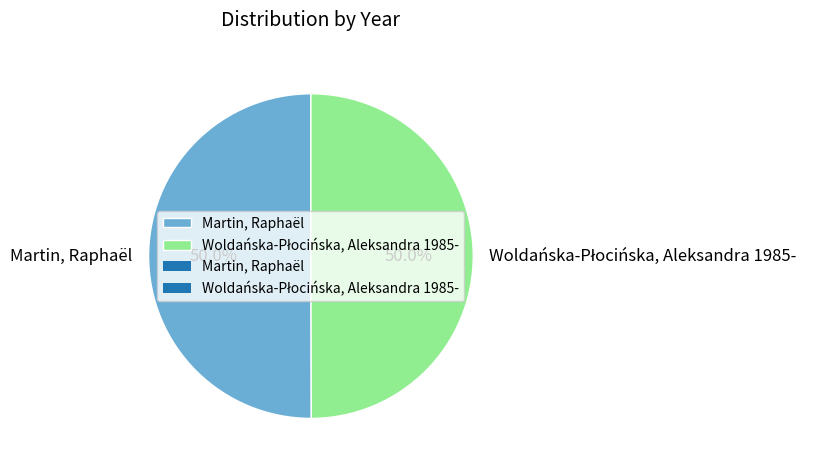

What portion of the pie excludes Martin, Raphaël?

50.0%